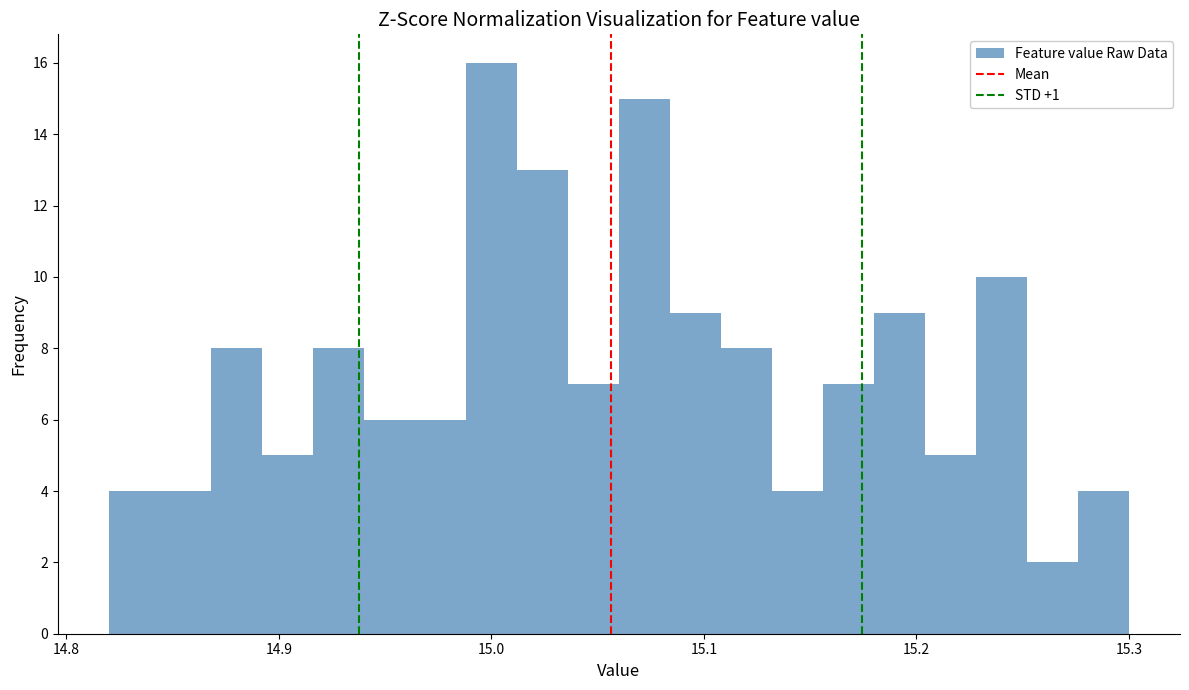

Around what value on the x-axis is the tallest bar? Give the approximate position of its centre, as read against the axis.

15.00